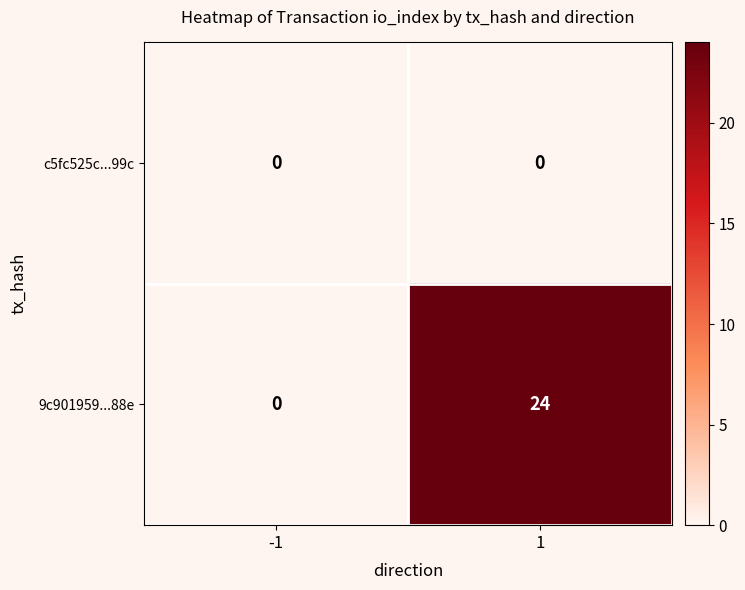

Rank the series by their average value, from highest to lowest.

9c901959...88e, c5fc525c...99c